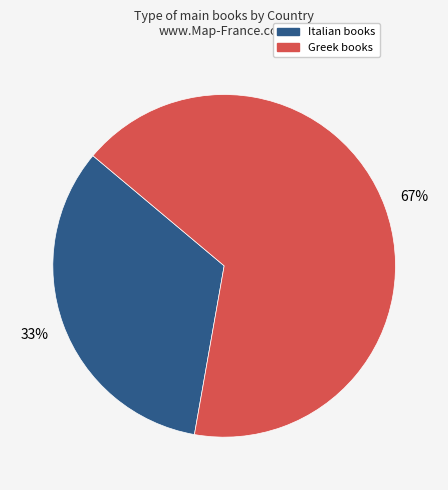

How many segments does this pie chart have?

2